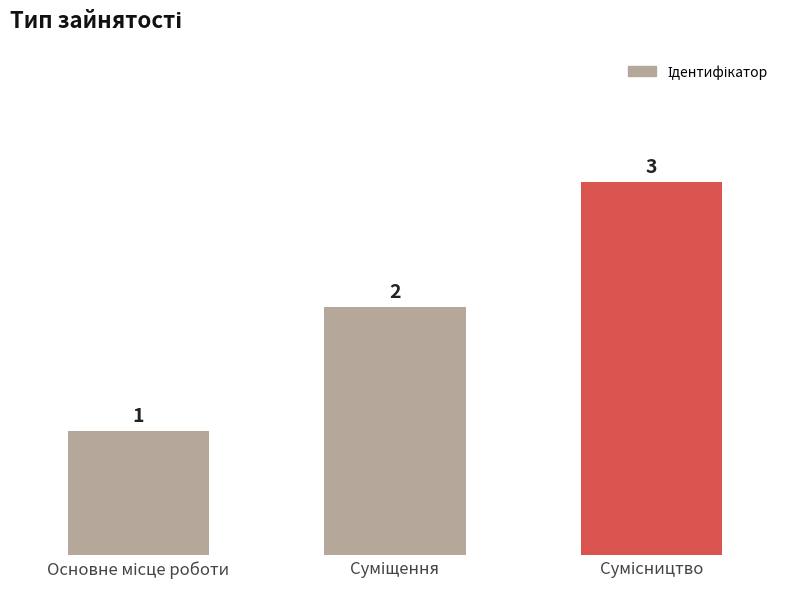

What is the sum of all values?

6